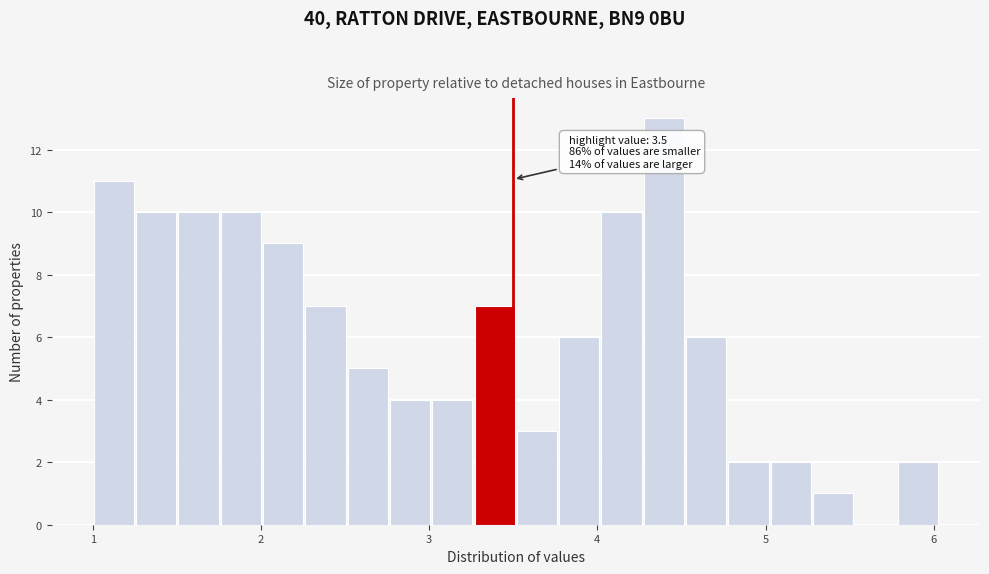

Read against the x-axis, roughly where is the centre of the tallest bar?

4.4